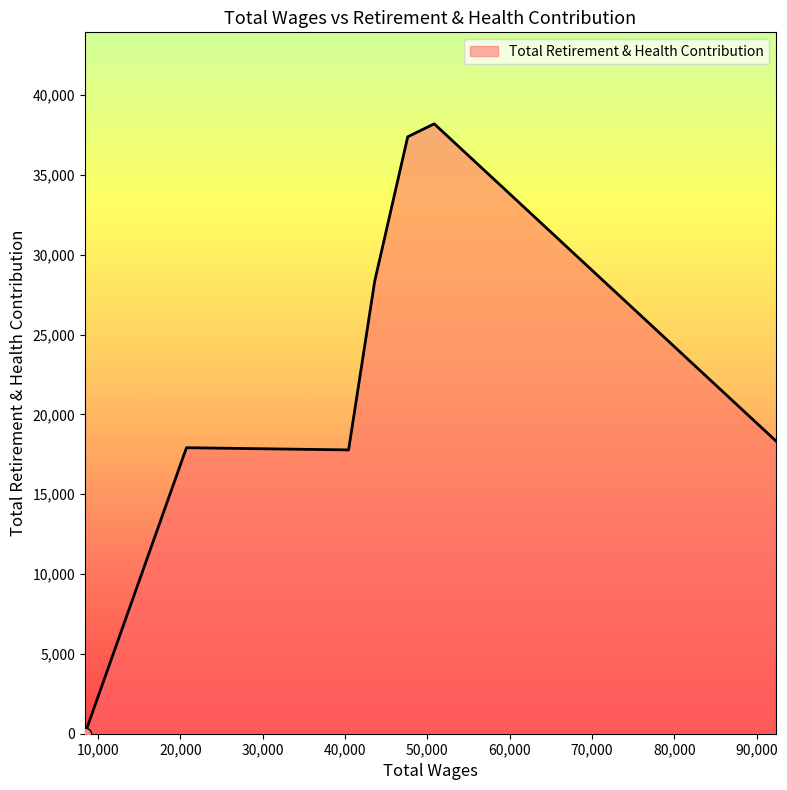

What is the average value?

22567